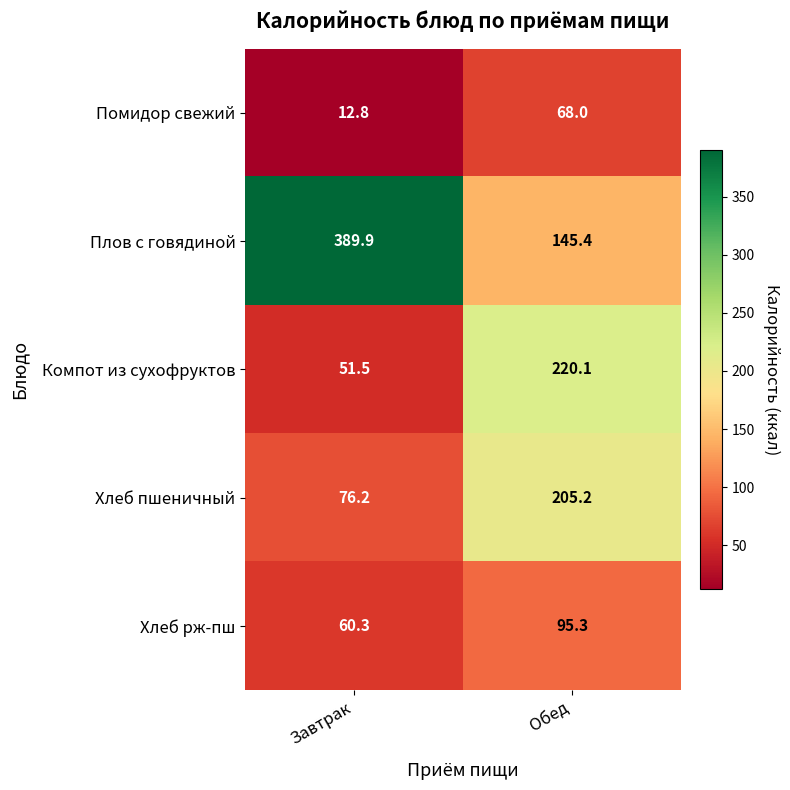

What is the maximum value shown in the chart?

389.9